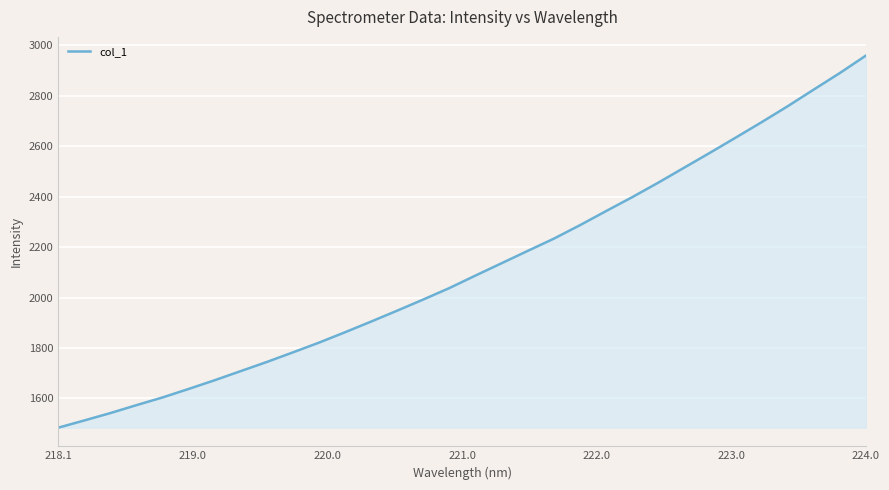

What is the difference between the maximum and minimum values?

1475.2